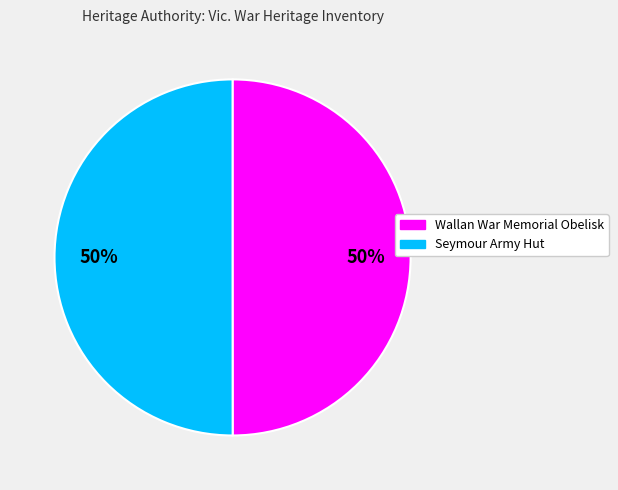

The Wallan War Memorial Obelisk slice represents 44% of the pie. True or false?

False